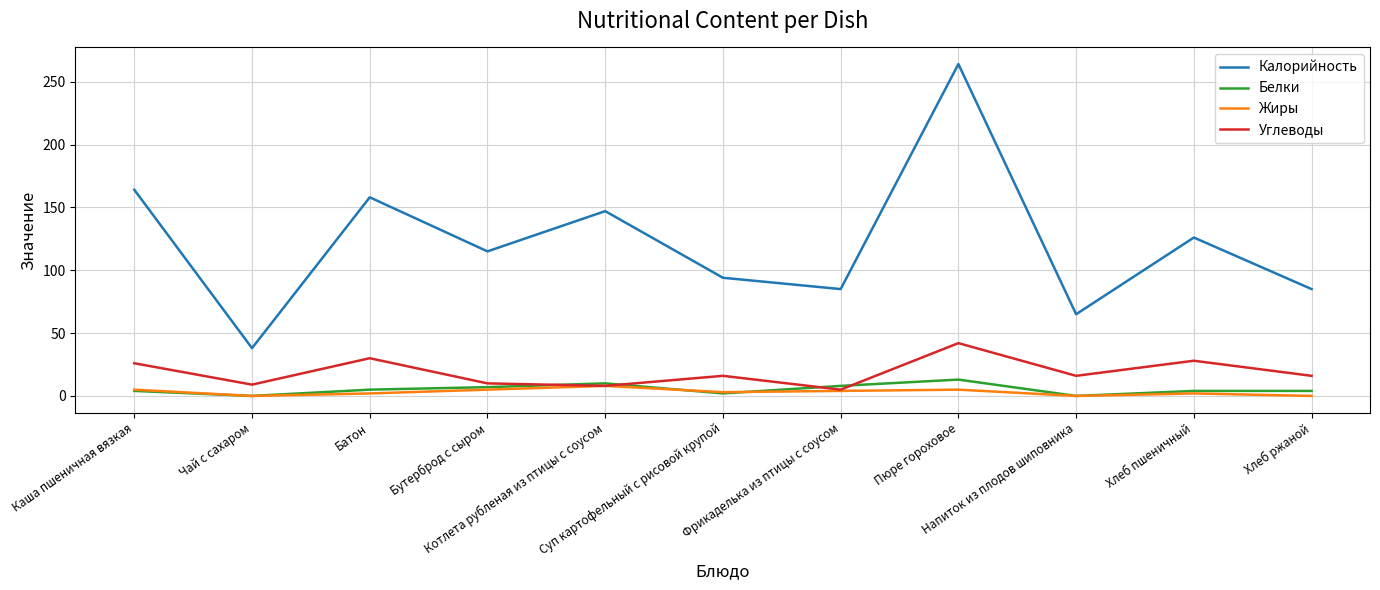

Where is the first local maximum for Углеводы?

Батон